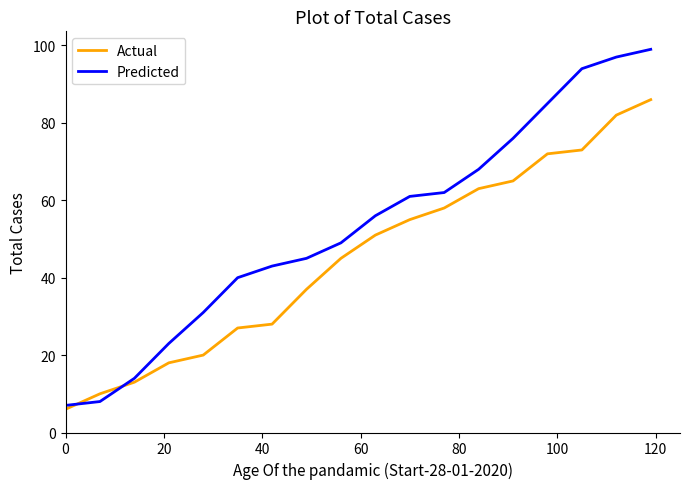

List the series in order of their peak value, lowest first.

Actual, Predicted